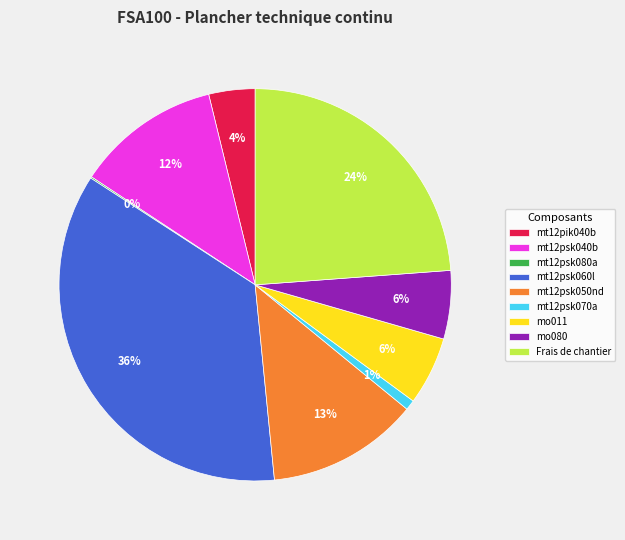

To the nearest percent, what percentage of the pie is mt12pik040b?

4%